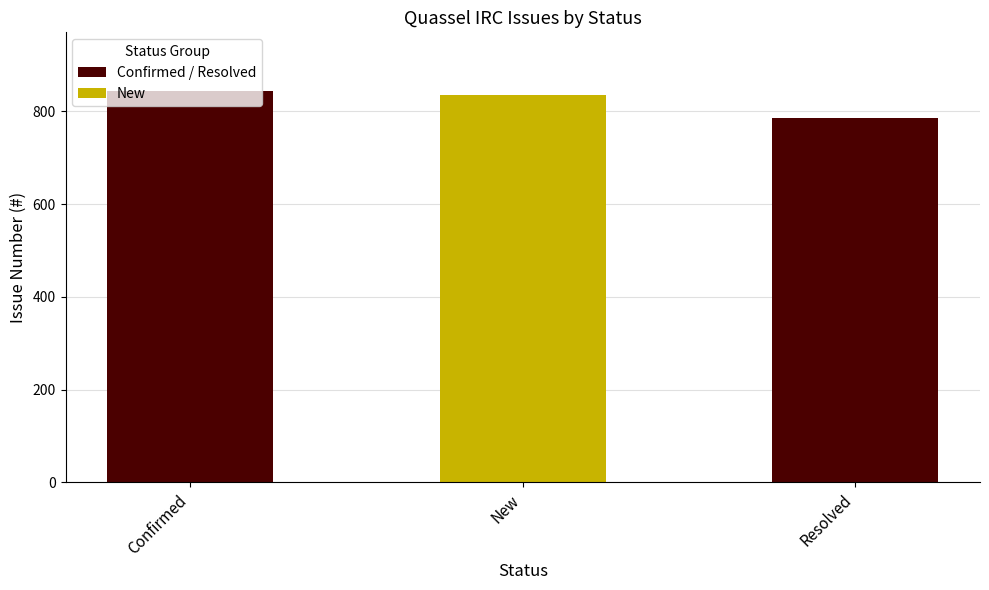

What is the maximum value shown in the chart?

844